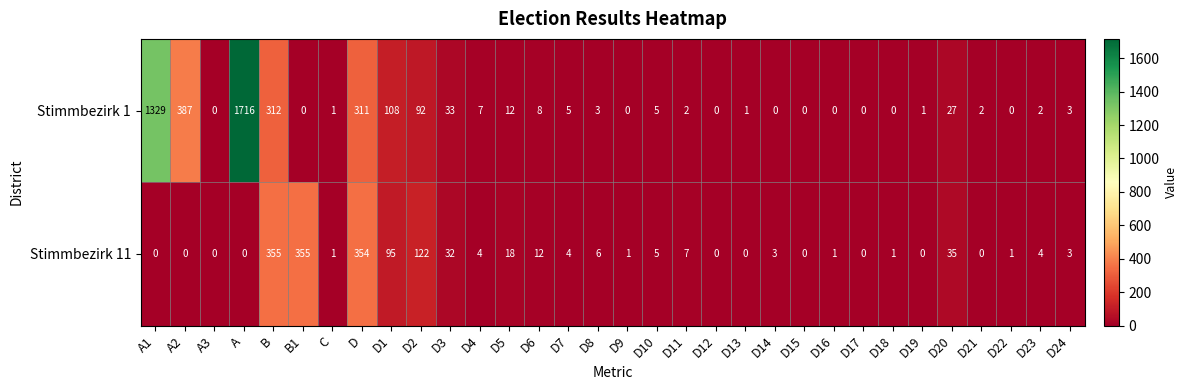

Between D2 and D24, which series saw the biggest shift?

Stimmbezirk 11